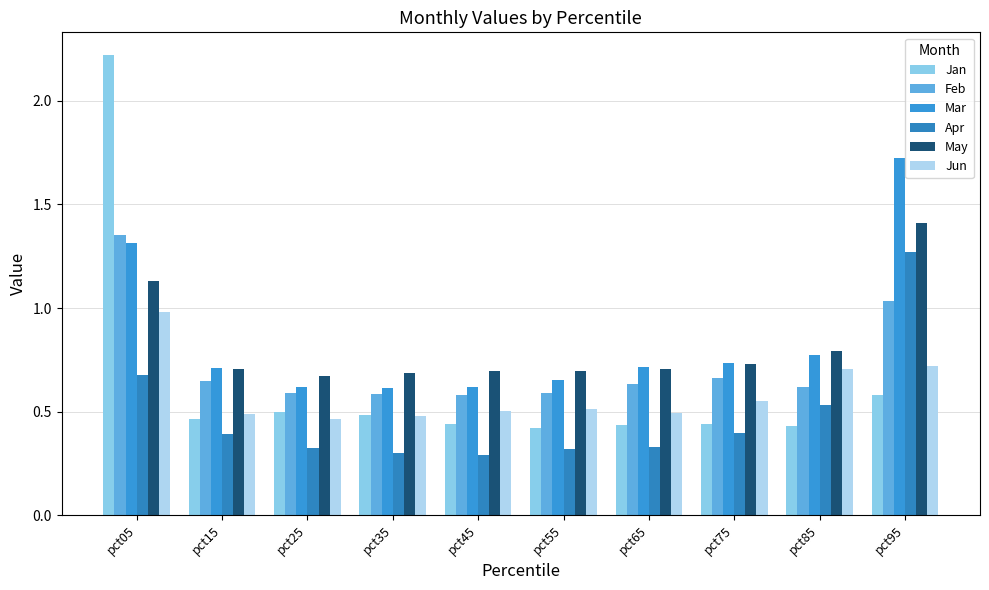

How many categories are shown in the chart?

10